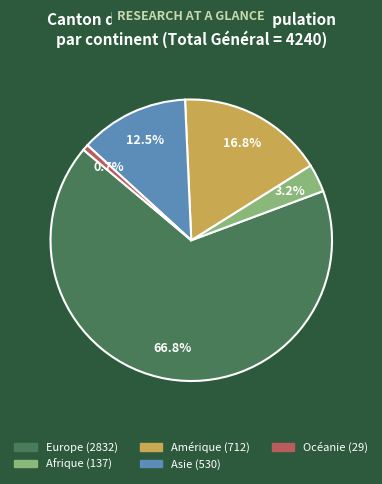

What is the ratio of the value at Asie to the value at Europe?

0.2